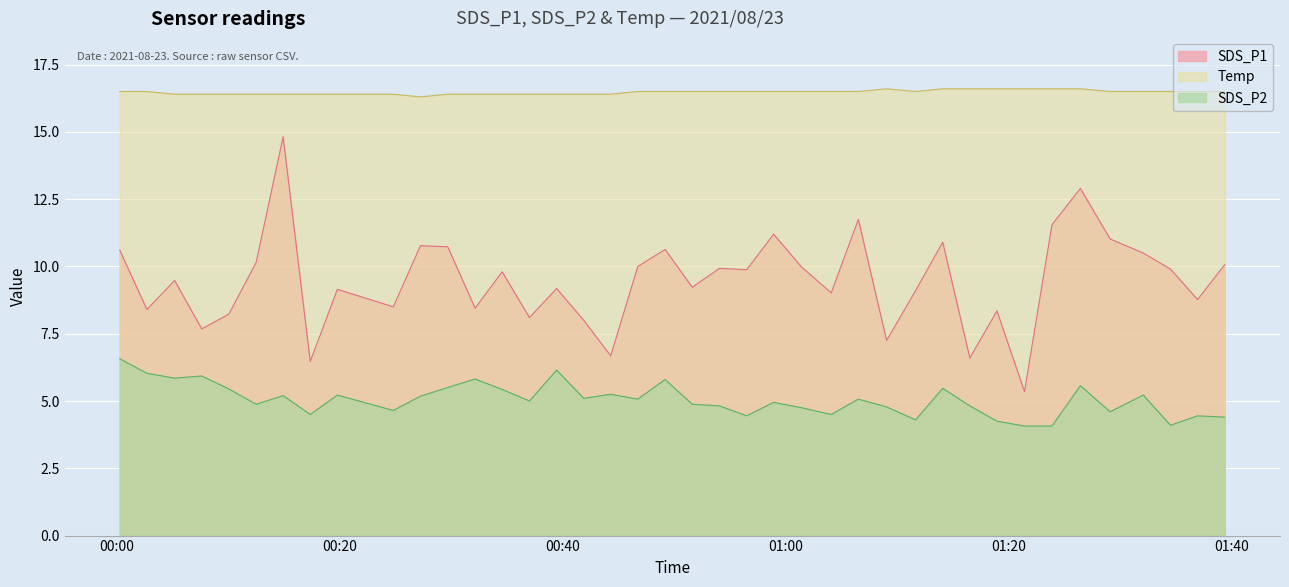

What is the value of the SDS_P1 point at the 3rd from the left?

9.5